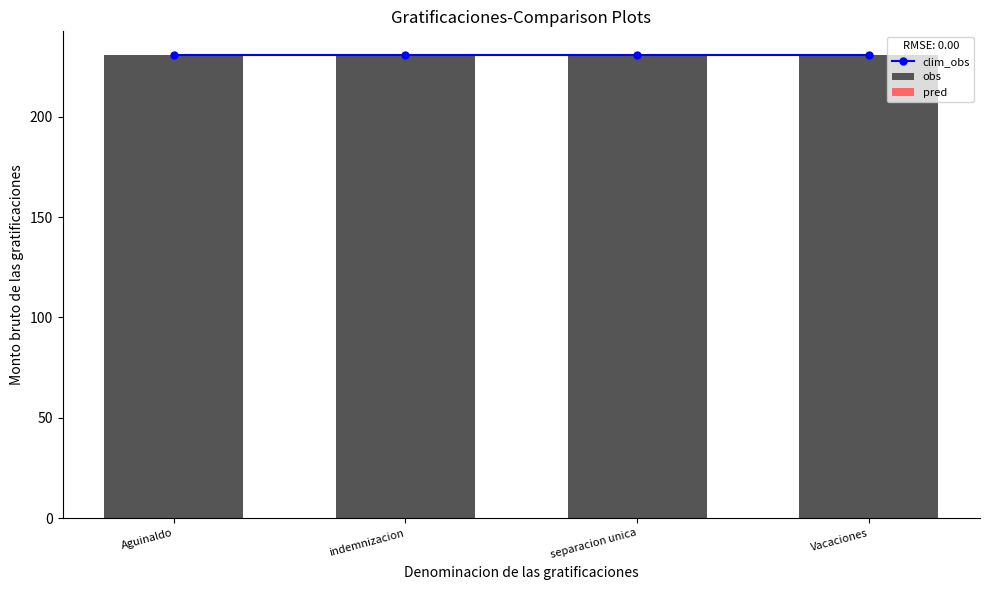

True or false: obs has a value of 231 at Vacaciones.

True